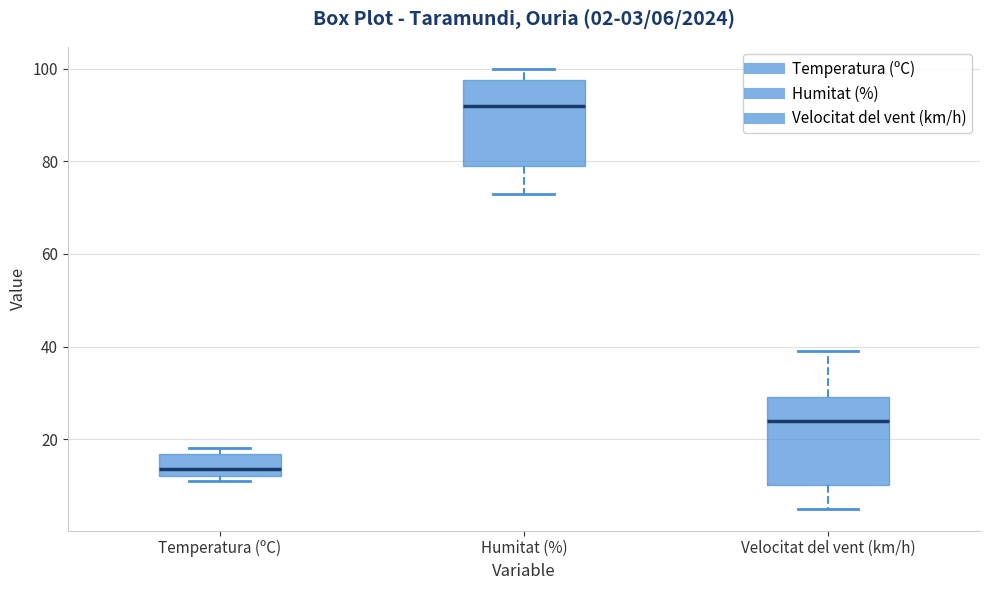

Which box has the highest median line?

Humitat (%)